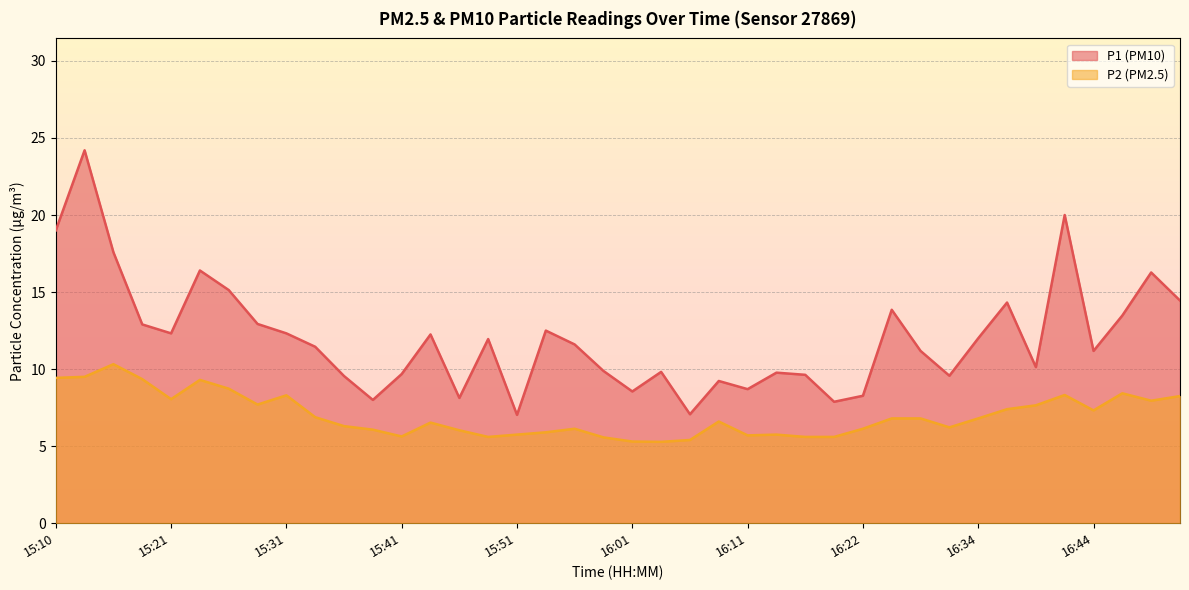

True or false: P1 has a value of 19.6 at 15:18.

False